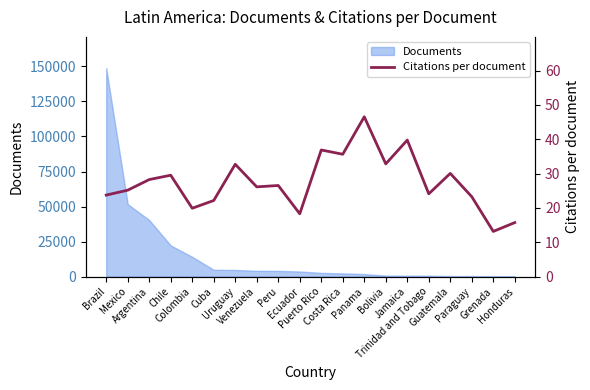

The chart shows a value of 25.1 at Jamaica. True or false?

False